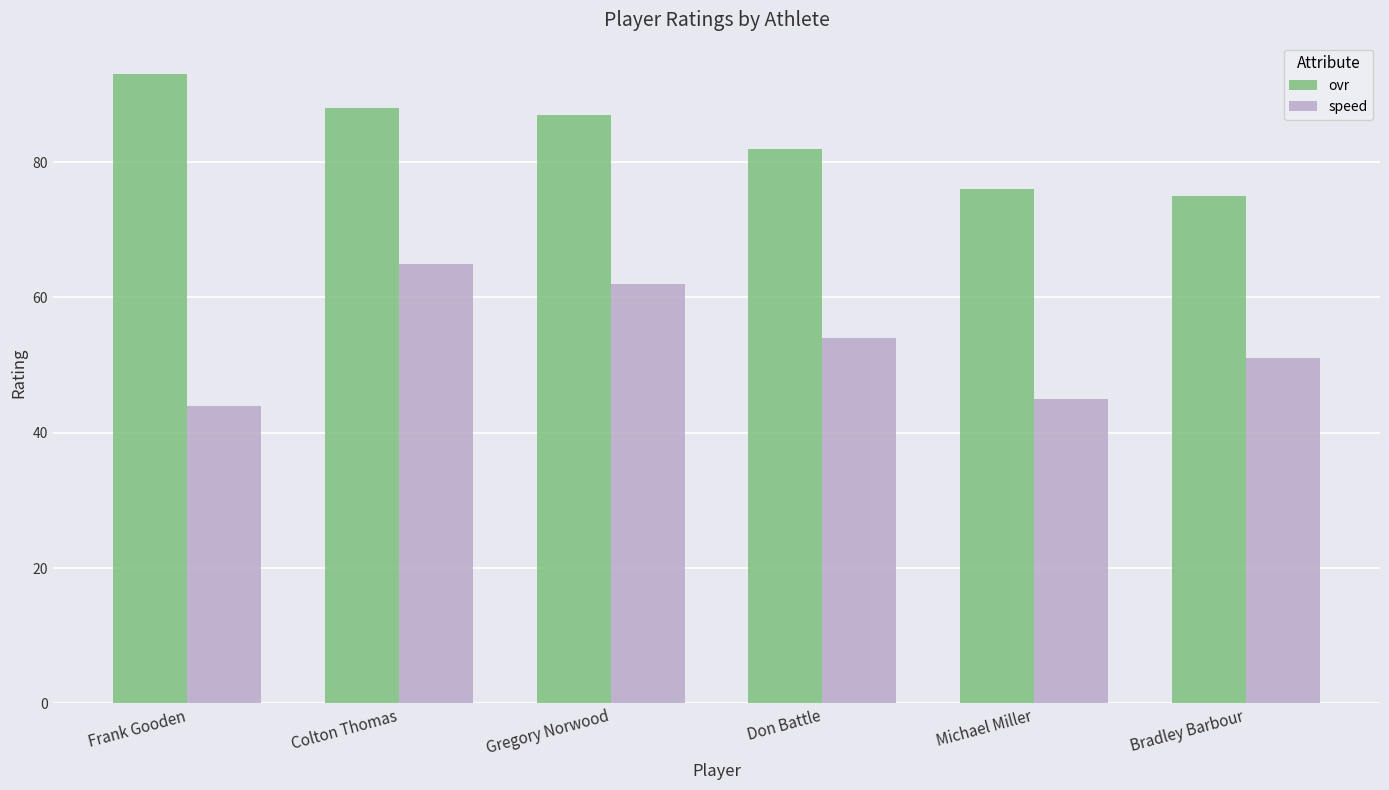

Where does the speed series first go above 54?

Colton Thomas